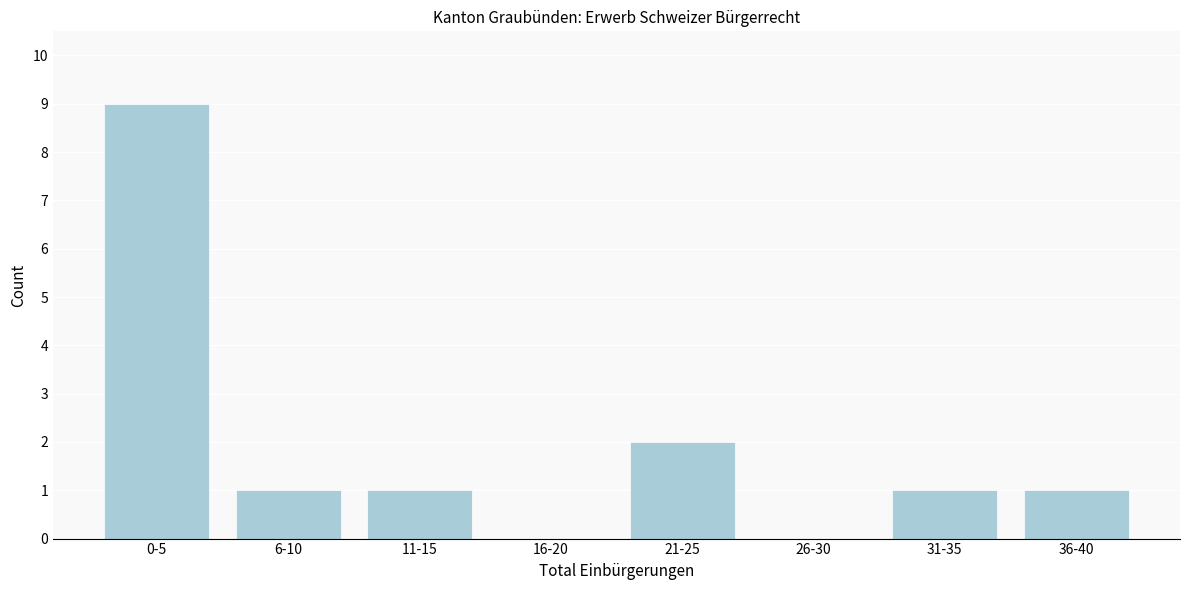

Reading left to right, transcribe all the data shown in this chart.

0-5=9	6-10=1	11-15=1	16-20=0	21-25=2	26-30=0	31-35=1	36-40=1